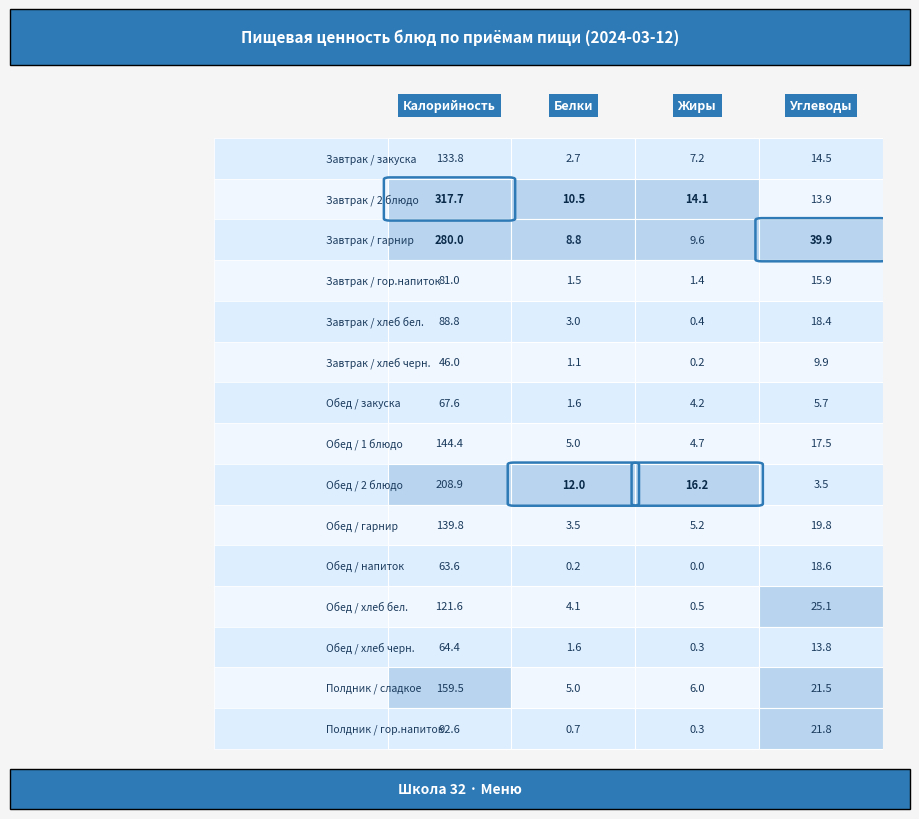

List the series in order of their peak value, lowest first.

Завтрак / хлеб черн., Обед / напиток, Обед / хлеб черн., Обед / закуска, Завтрак / гор.напиток, Завтрак / хлеб бел., Полдник / гор.напиток, Обед / хлеб бел., Завтрак / закуска, Обед / гарнир, Обед / 1 блюдо, Полдник / сладкое, Обед / 2 блюдо, Завтрак / гарнир, Завтрак / 2 блюдо